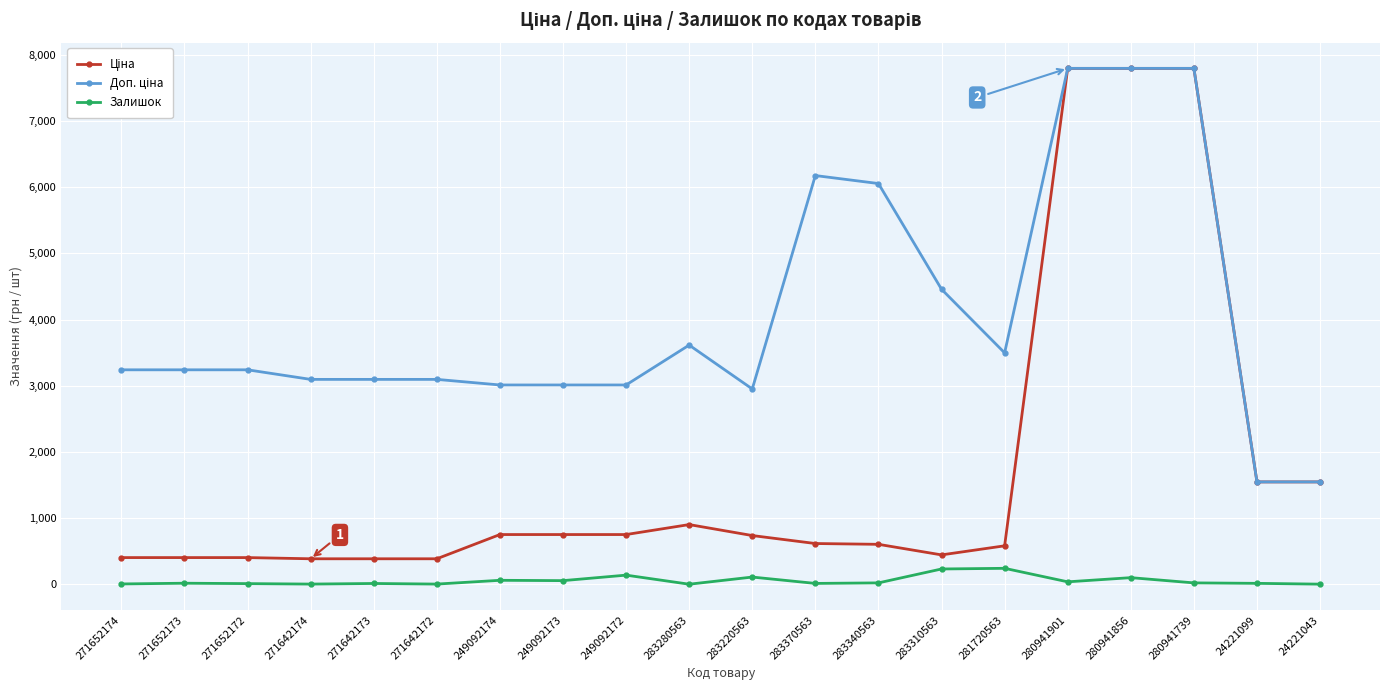

How many distinct data groups are displayed?

3